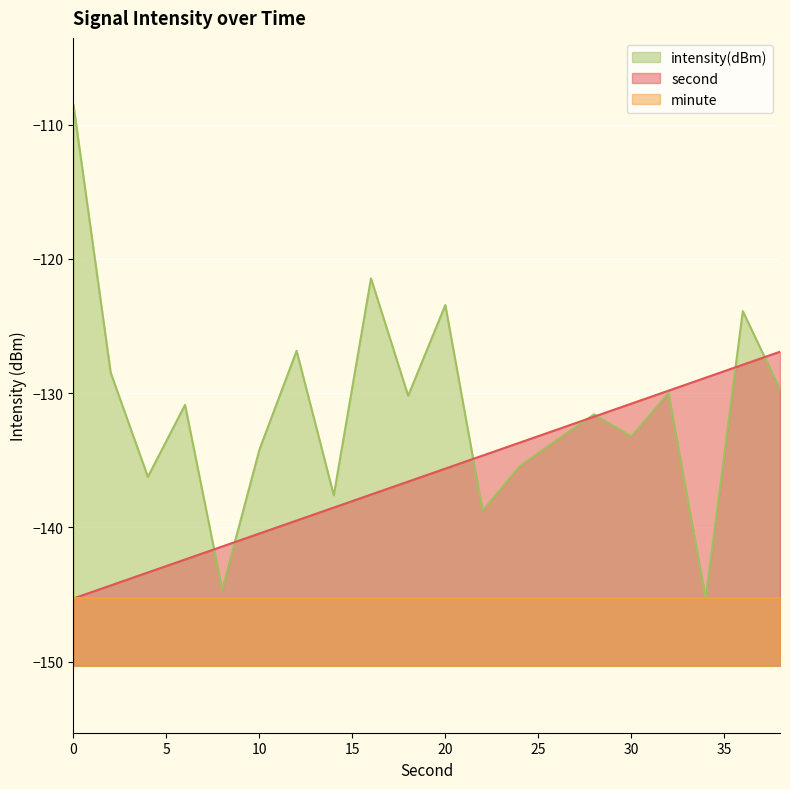

Reading right to left, transcribe all the data shown in this chart.

second: -126.9	-127.9	-128.8	-129.8	-130.8	-131.7	-132.7	-133.7	-134.6	-135.6	-136.6	-137.5	-138.5	-139.5	-140.4	-141.4	-142.4	-143.3	-144.3	-145.3
intensity: -129.7	-123.9	-145.3	-130.0	-133.2	-131.6	-133.5	-135.4	-138.7	-123.4	-130.2	-121.4	-137.6	-126.8	-134.2	-144.6	-130.9	-136.2	-128.5	-108.5